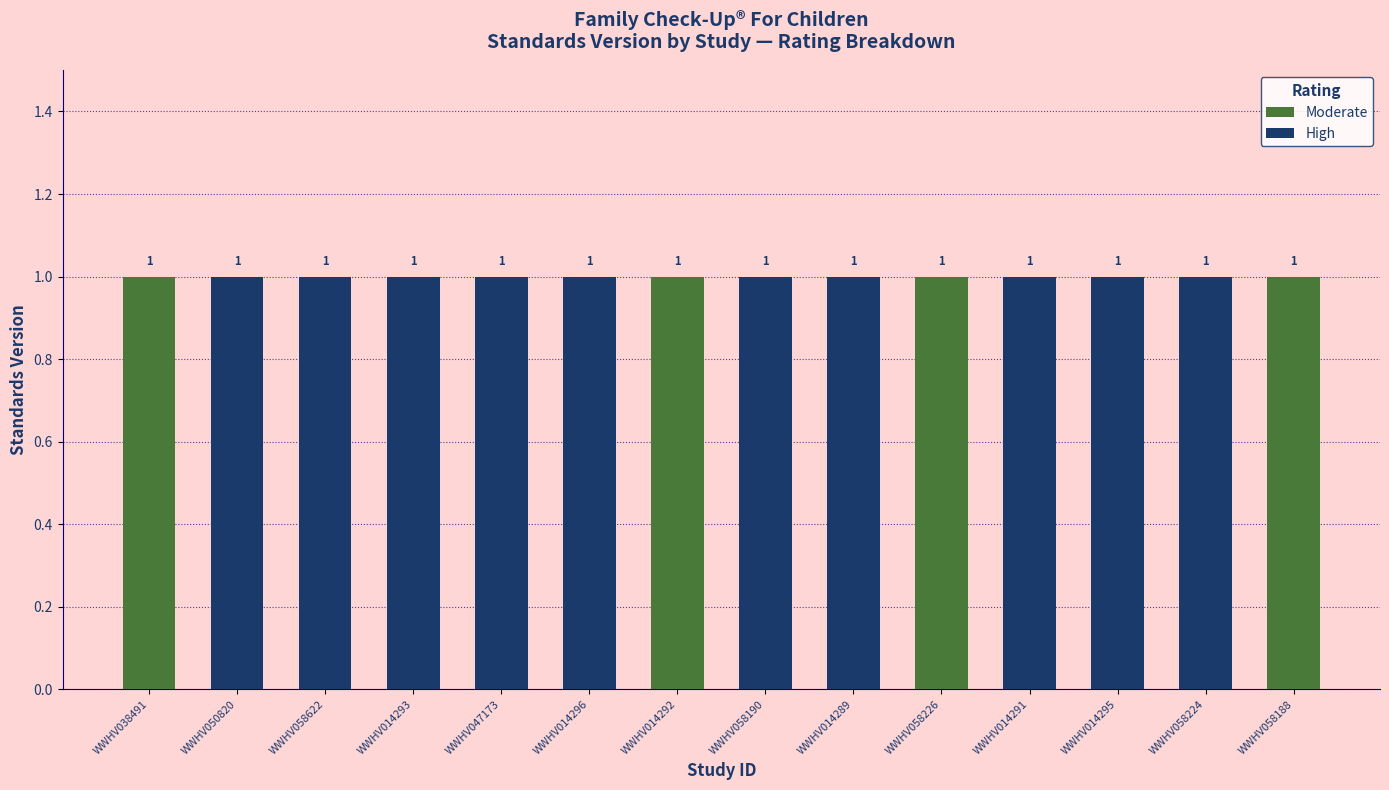

What is the label of the 9th bar from the left?

WWHV014289